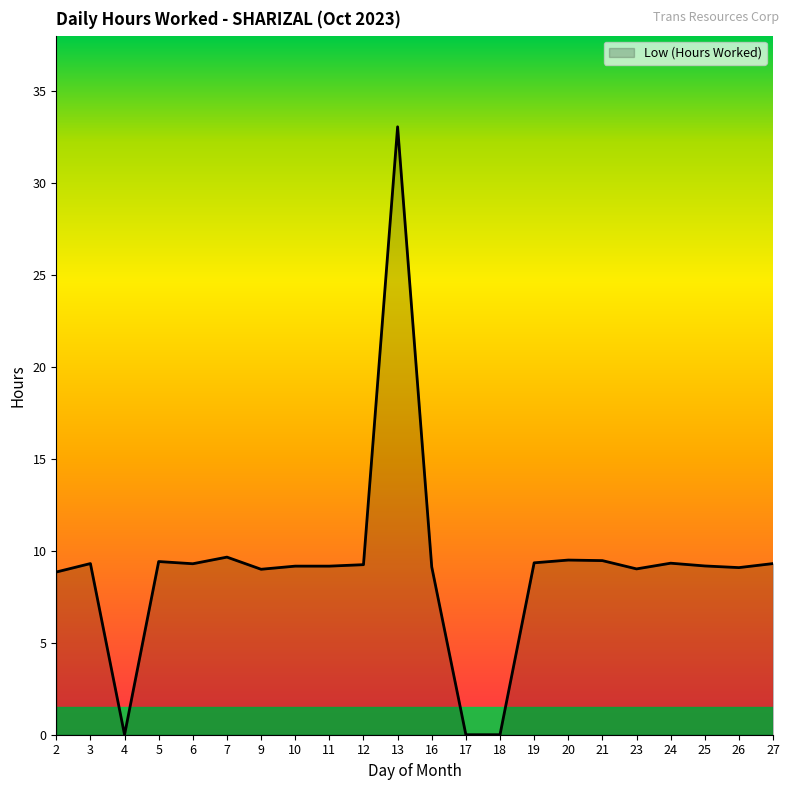

What is the change in value from 16 to 23?

-0.1